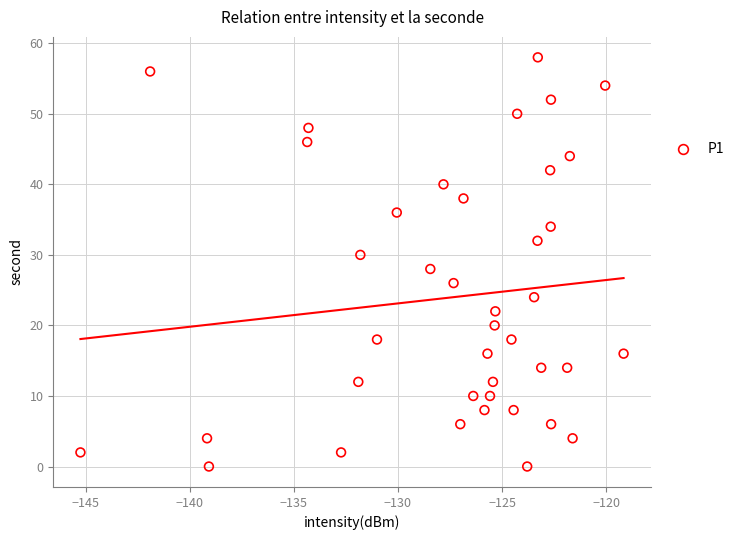

What is the range of Y values (max minus min)?

58